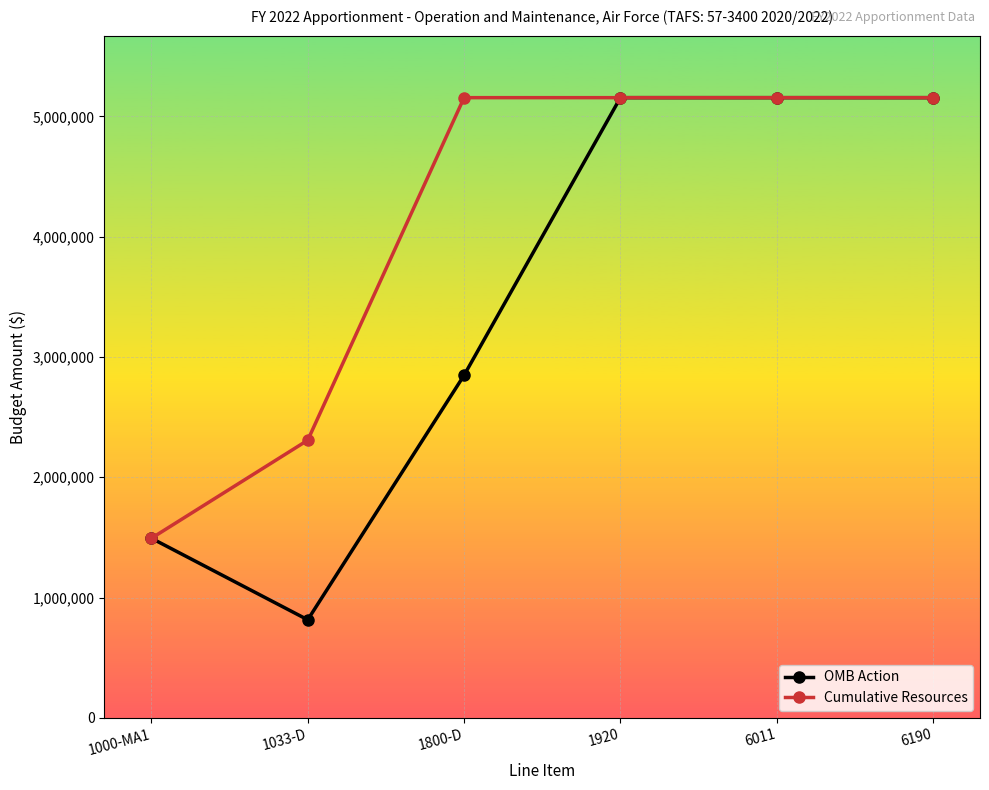

At which label is Cumulative Resources closest to 3324107?

1033-D